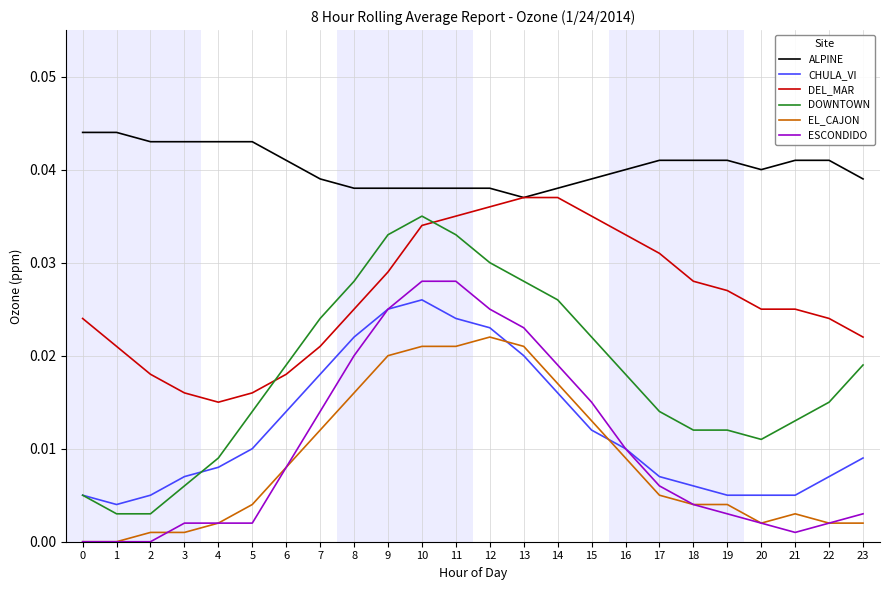

True or false: DOWNTOWN and EL_CAJON intersect in this chart.

False